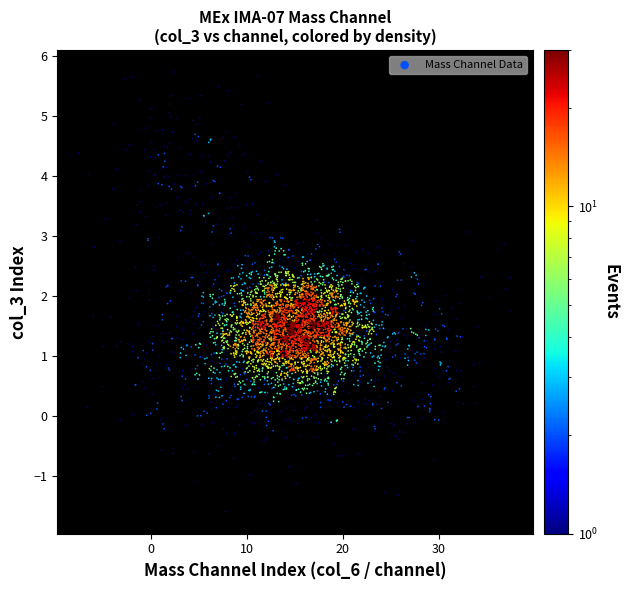

What is the range of X values (max minus min)?

45.1